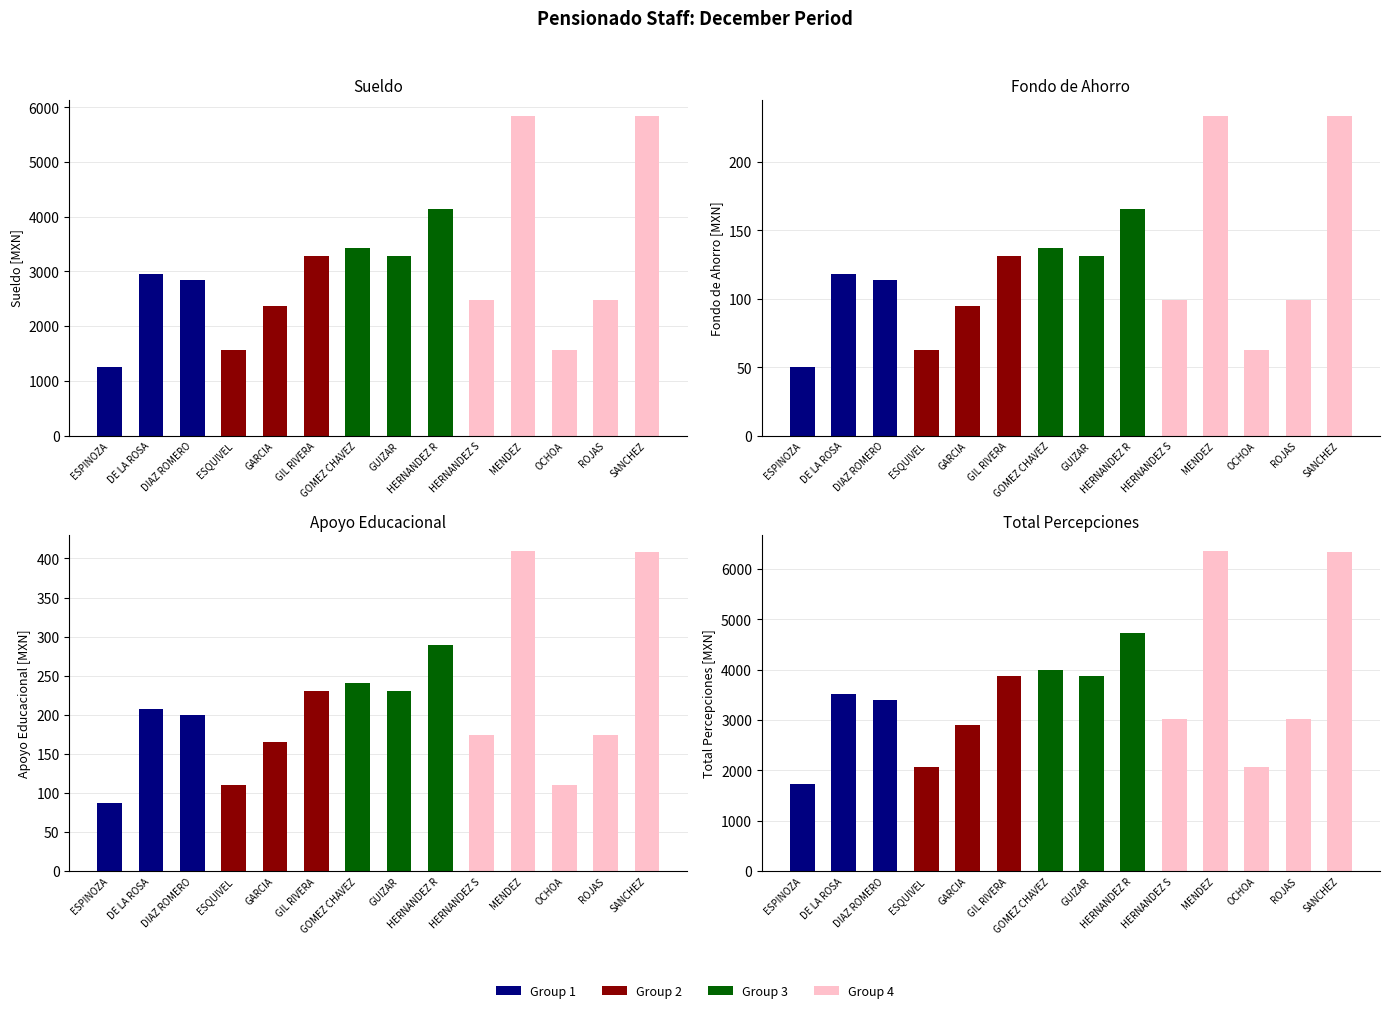

What is the sum of the SUELDO values at DIAZ ROMERO J FELIX and ESPINOZA GONZALEZ ANGELA?

4105.0